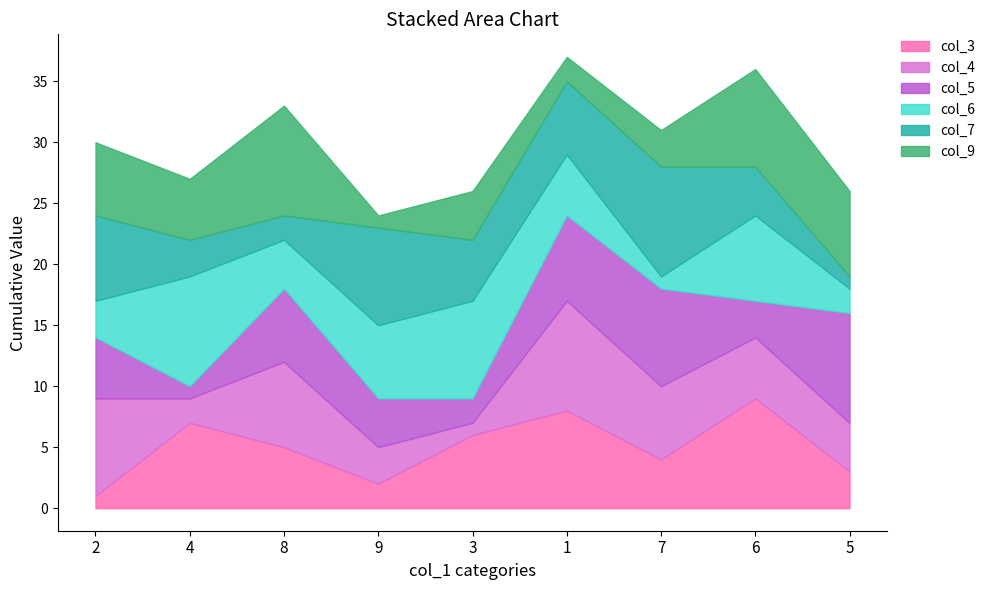

In col_5, how many points are higher than both neighbors (excluding endpoints)?

2